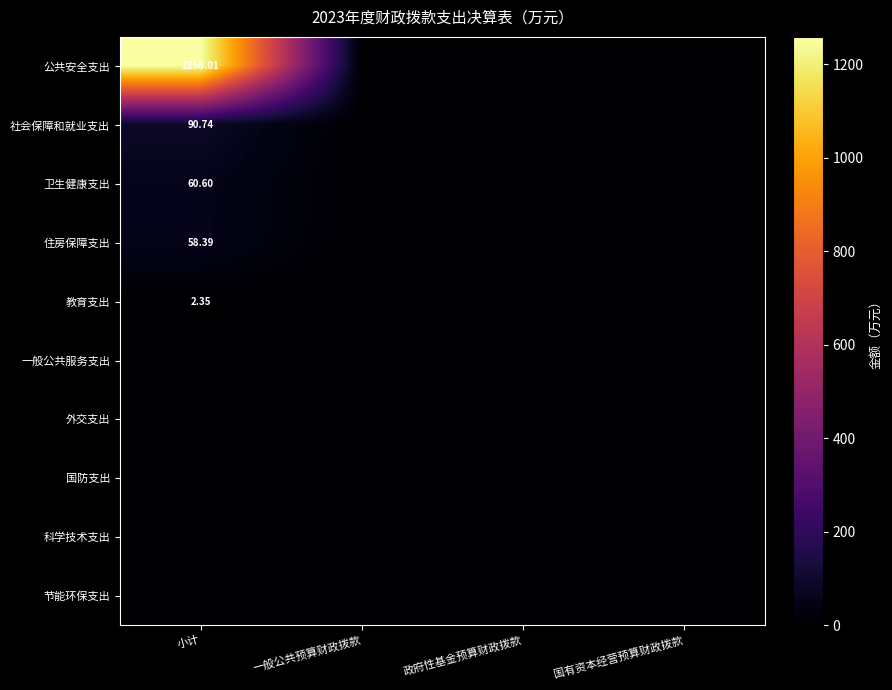

At which label is 国防支出 closest to 0?

小计